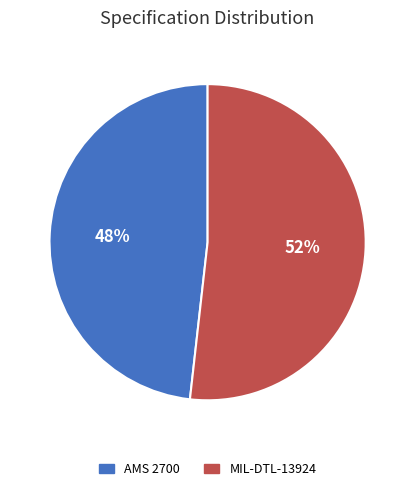

Is it true that AMS 2700 is 48% of the pie?

True